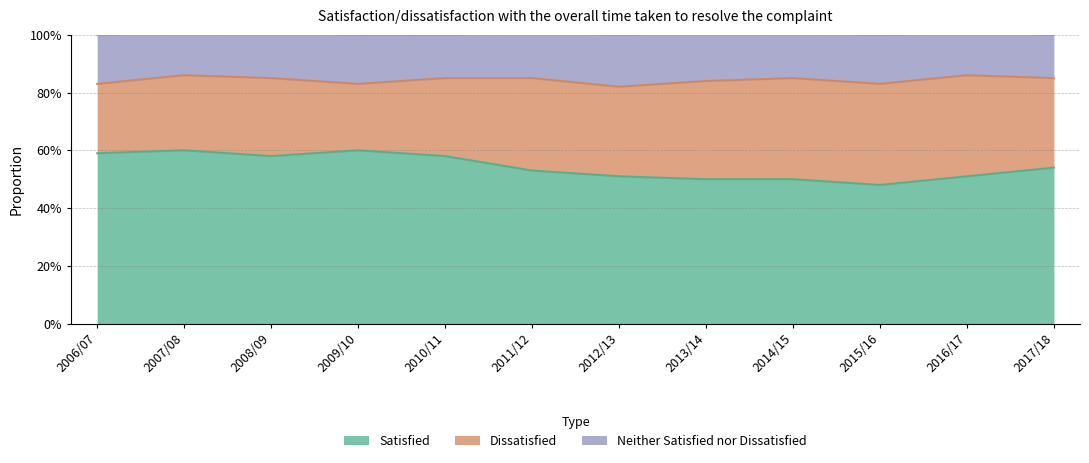

What is the spread (max minus min) of values at 2014/15?

0.3